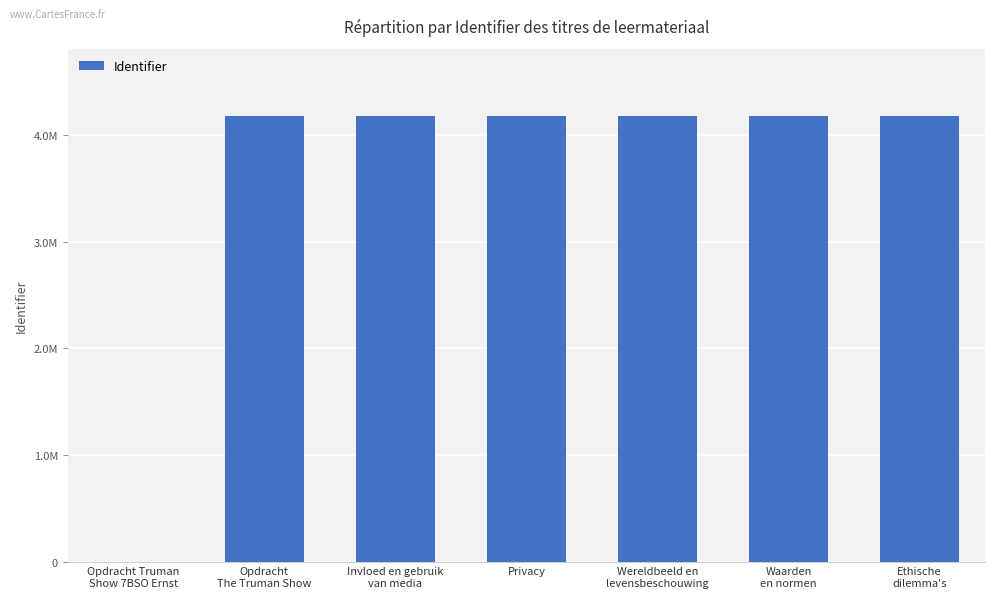

What is the sum of all values?

25106541